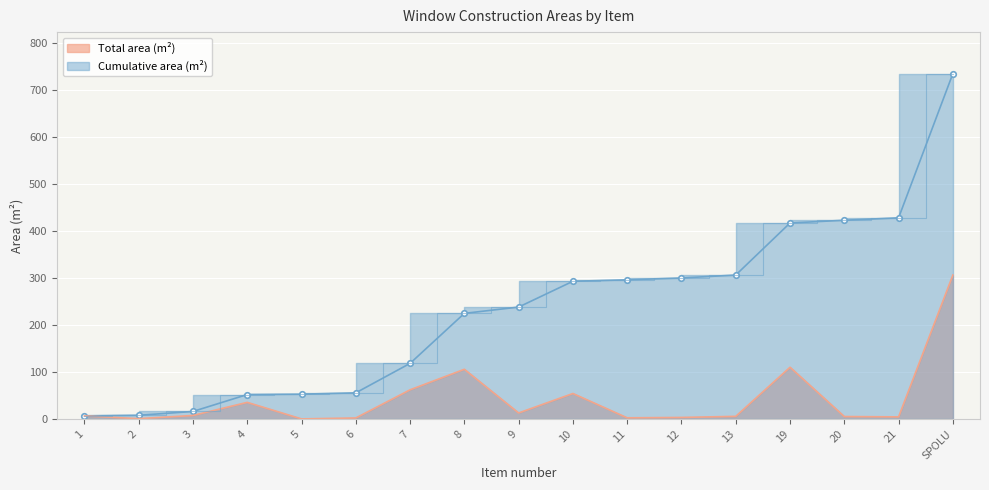

True or false: Cumulative area (m²) and Total area (m²) cross at least once.

False